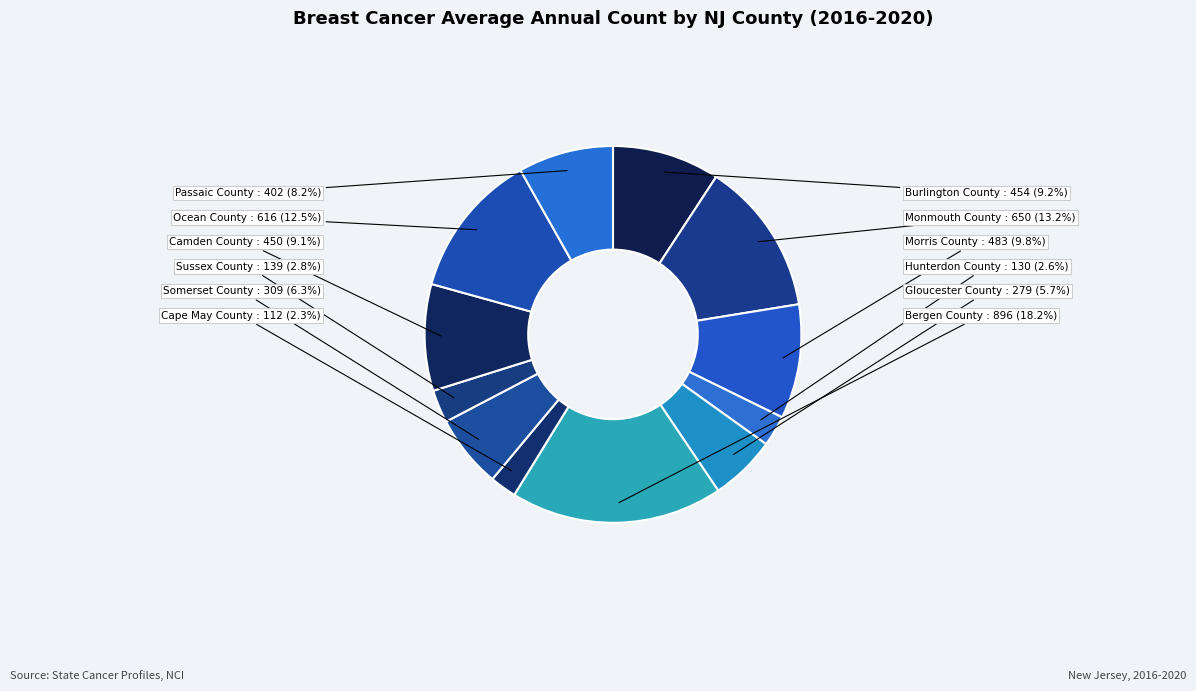

Rank the categories by value from lowest to highest.

Cape May County, Hunterdon County, Sussex County, Gloucester County, Somerset County, Passaic County, Camden County, Burlington County, Morris County, Ocean County, Monmouth County, Bergen County